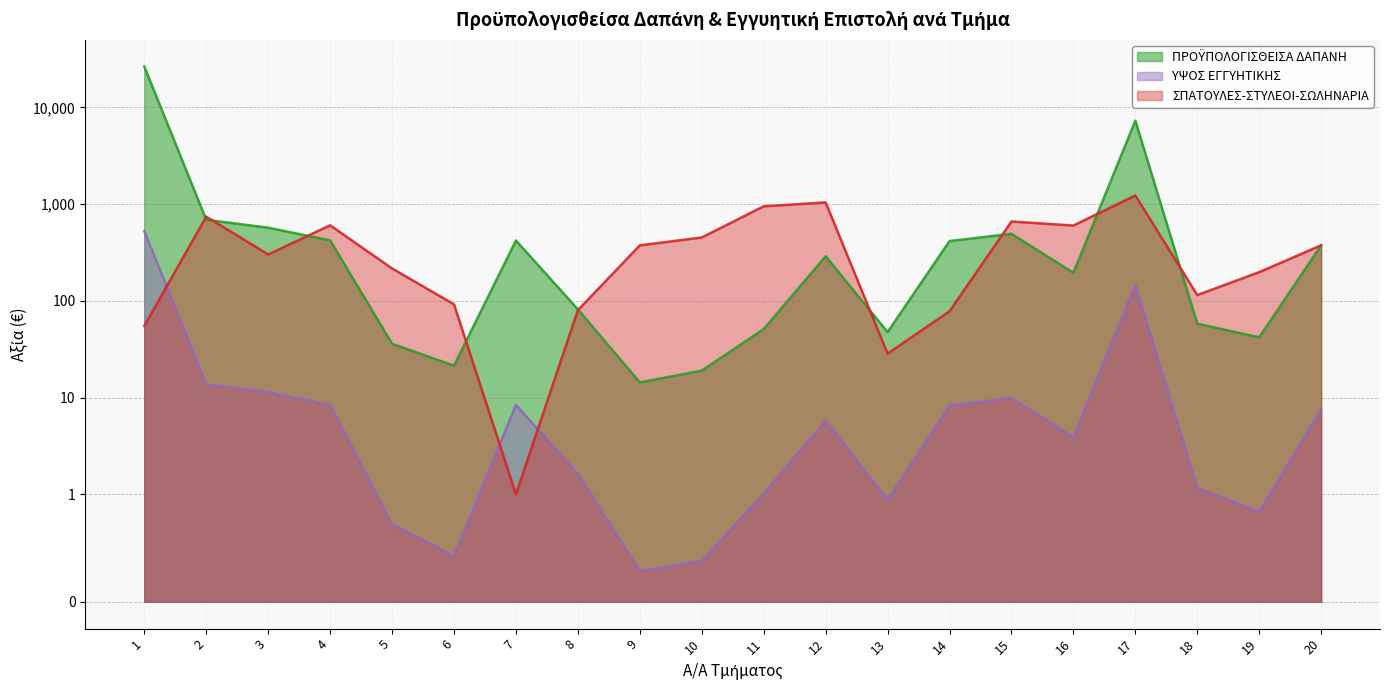

True or false: ΠΡΟΫΠΟΛΟΓΙΣΘΕΙΣΑ ΔΑΠΑΝΗ and ΥΨΟΣ ΕΓΓΥΗΤΙΚΗΣ cross at least once.

False